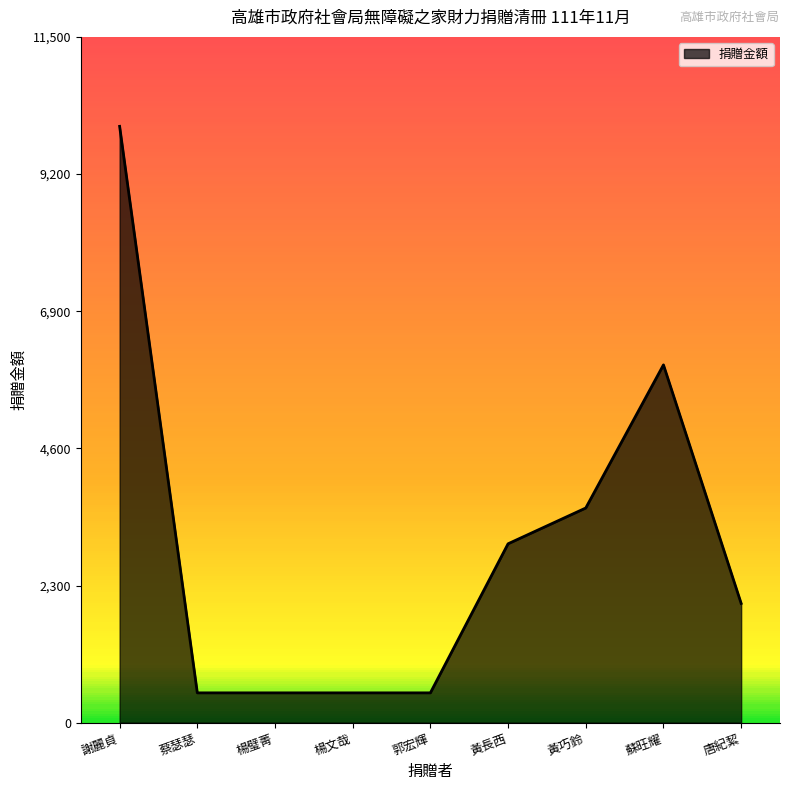

What is the greatest value displayed?

10000